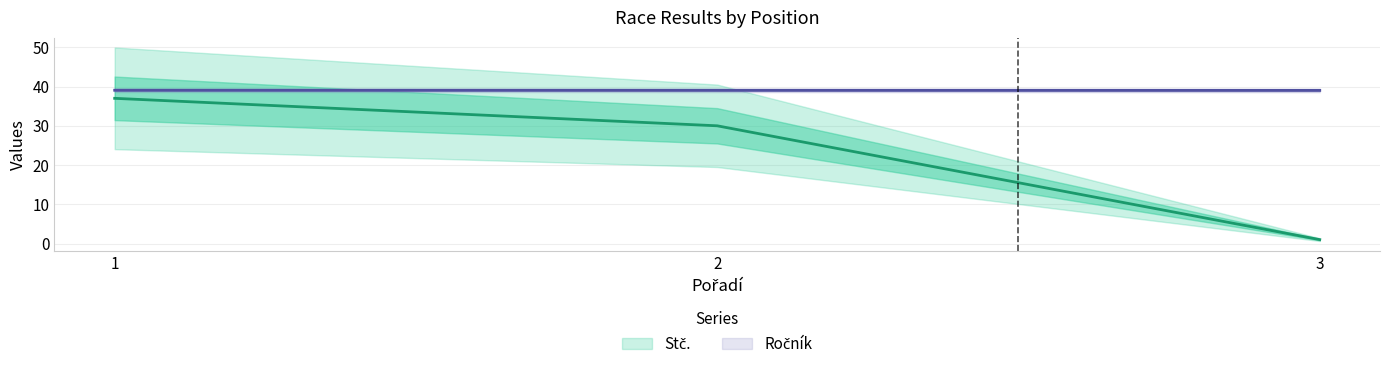

Reading left to right, what are all the values shown in this chart?

Stč.: 1=37.0	2=30.0	3=1.0
Ročník: 1=39.1	2=39.0	3=39.0